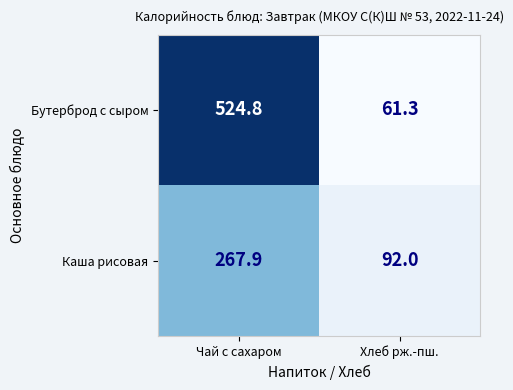

Which label corresponds to the largest value in the chart?

Чай с сахаром